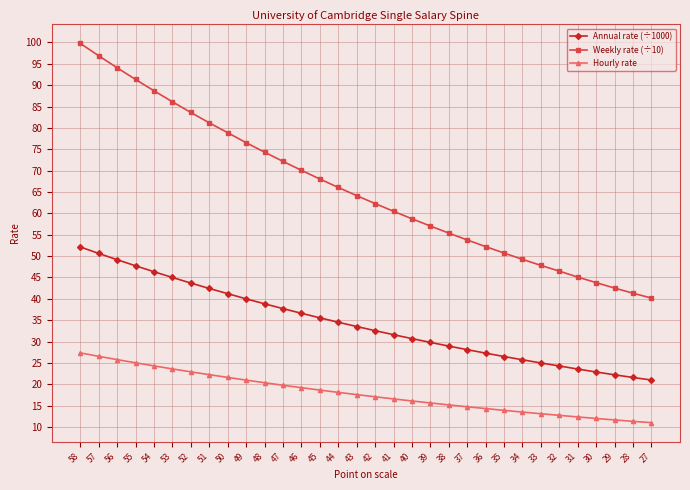

Rank the series by their maximum value, from lowest to highest.

Hourly rate, Annual rate (÷1000), Weekly rate (÷10)